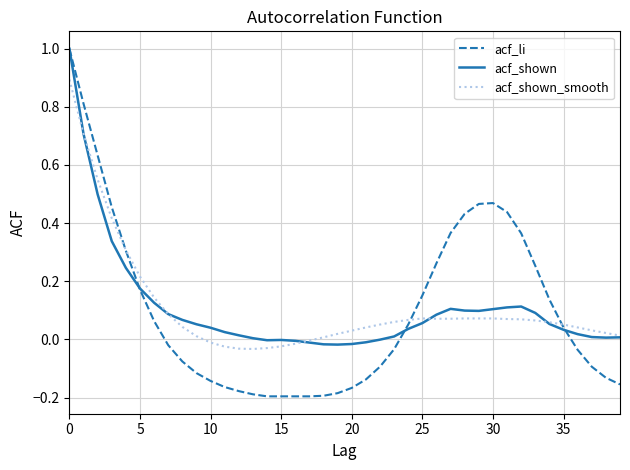

Which series has the largest range (max minus min)?

acf_li